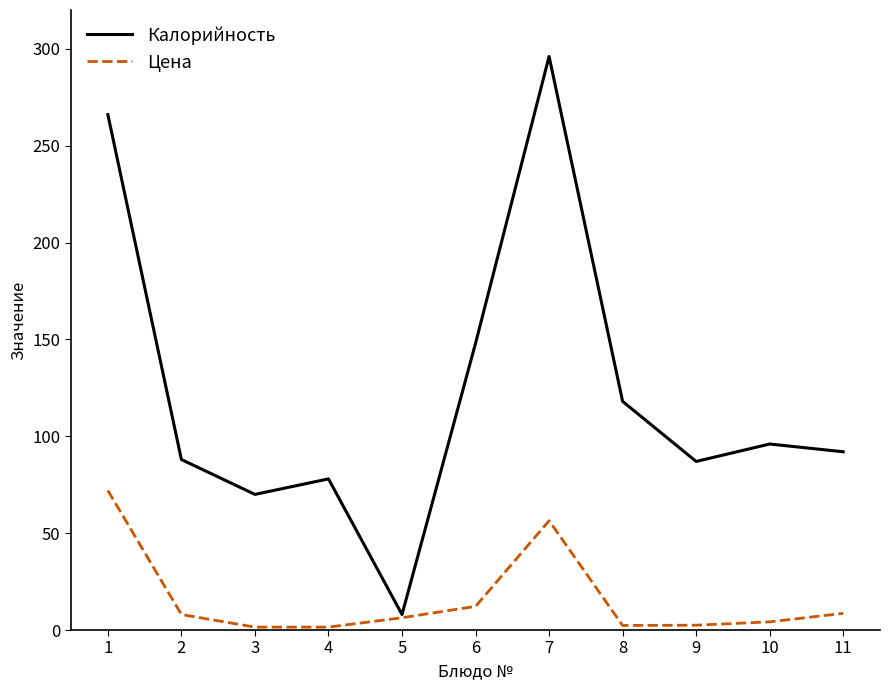

True or false: Калорийность has a value of 78.0 at 4.

True